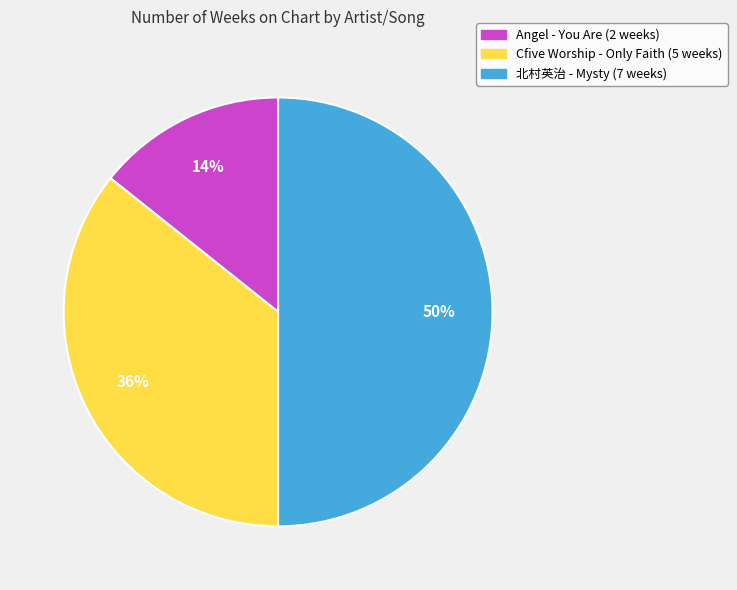

Is it true that 北村英治 - Mysty is 61% of the pie?

False